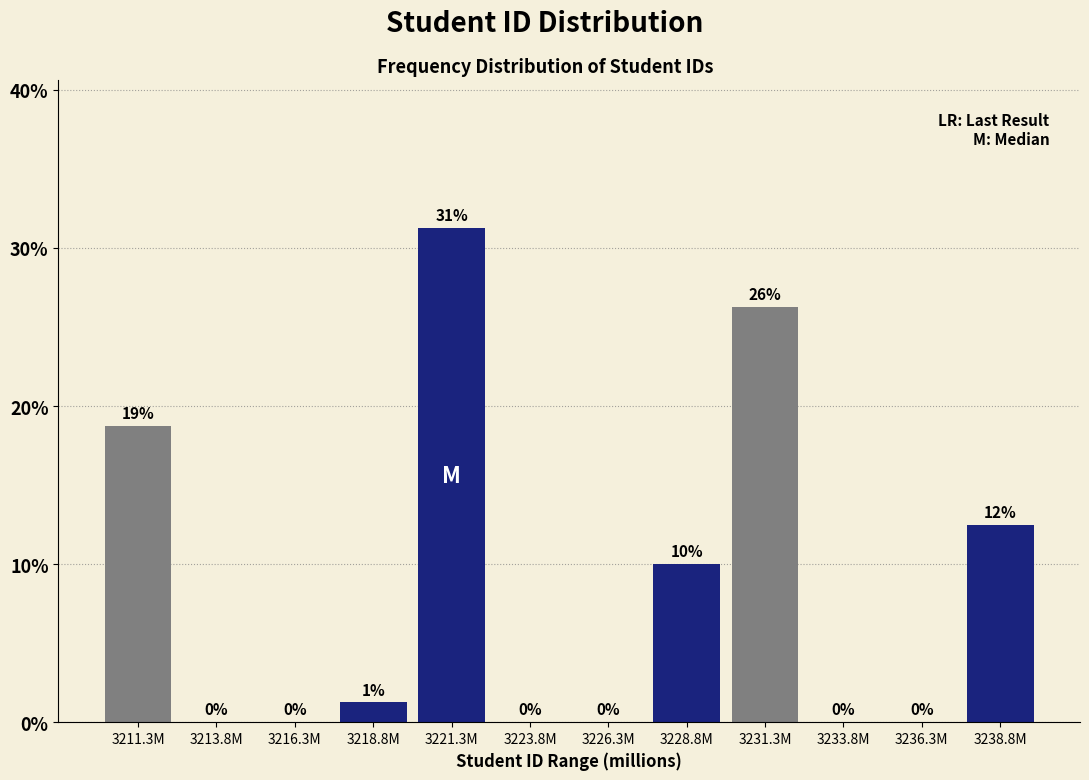

Which has a higher value, 3223.8M or 3238.8M?

3238.8M